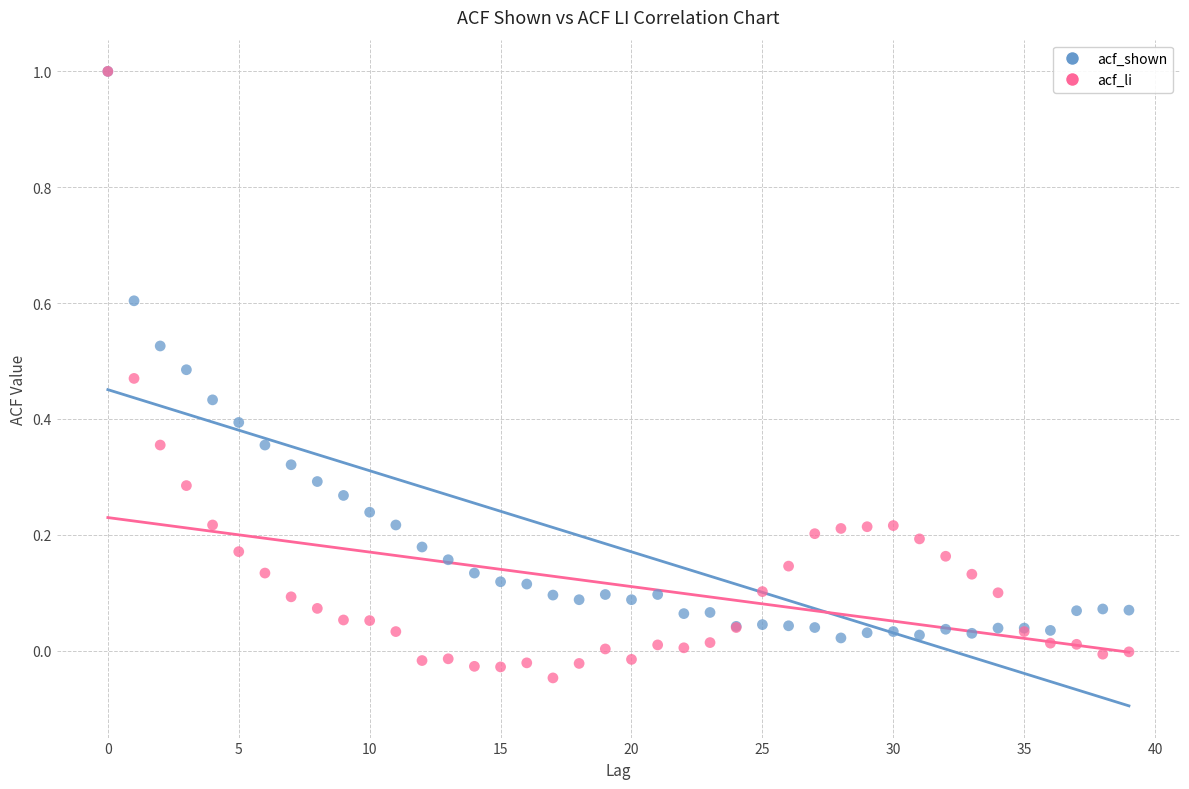

Which series has the widest spread of Y values?

acf_li